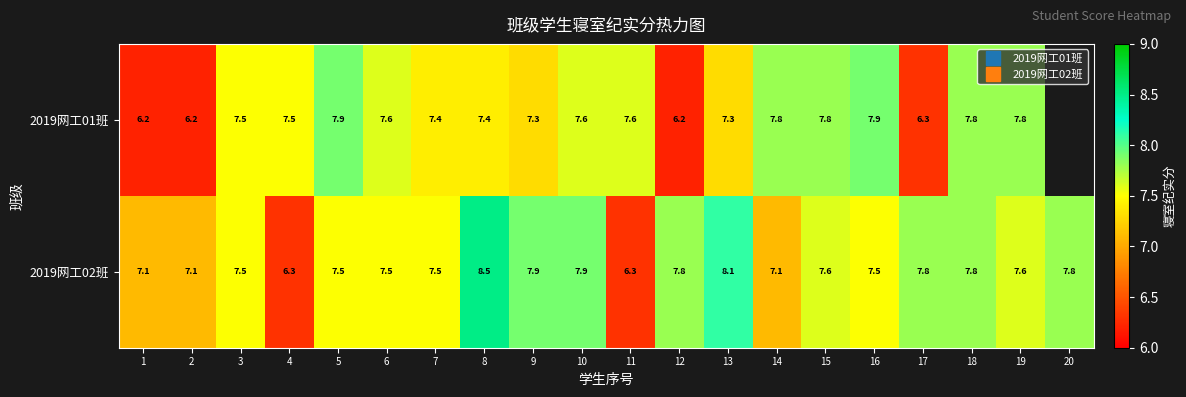

Which category has the lowest value across all series?

1